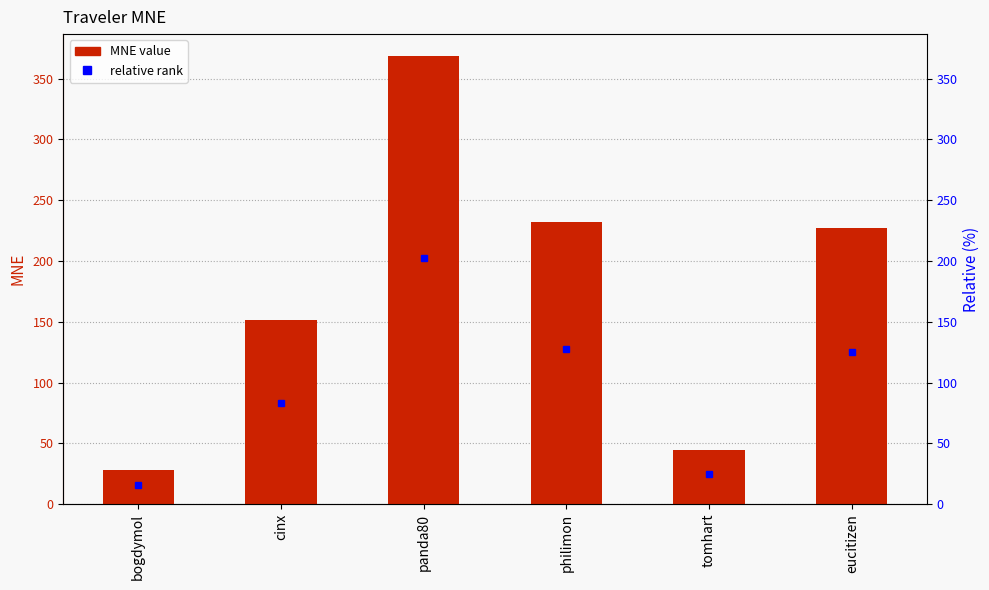

How many bars are there in total?

6